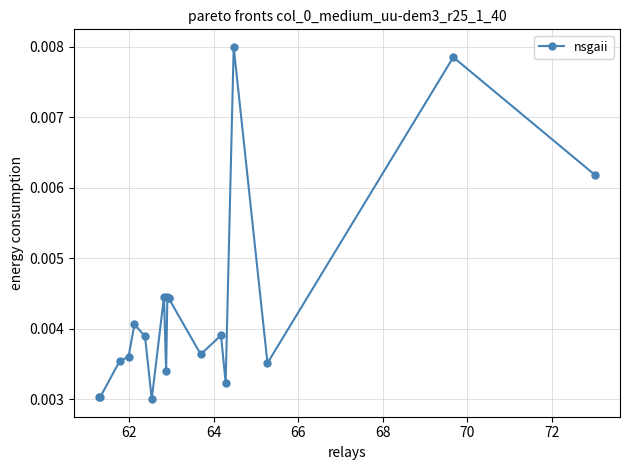

The value at 70 is 0.0. True or false?

False